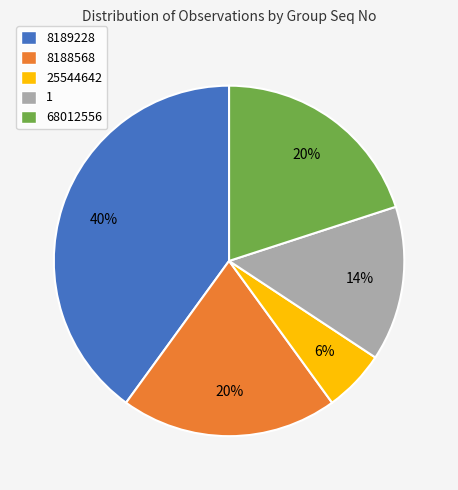

Approximately how many times larger is the value at 1 compared to 68012556?

0.7